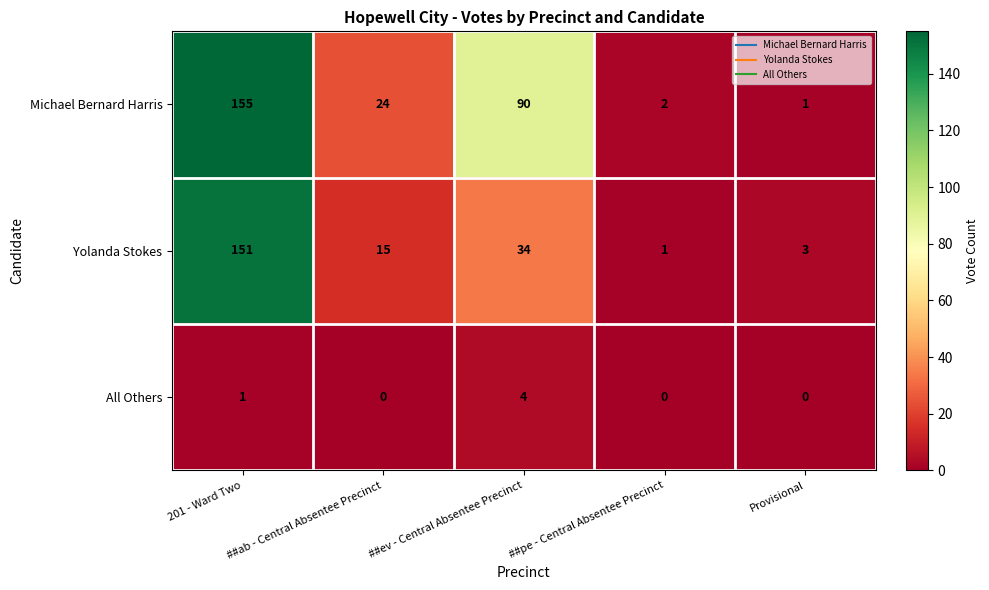

True or false: Michael Bernard Harris has a value of 36 at ##ab - Central Absentee Precinct.

False